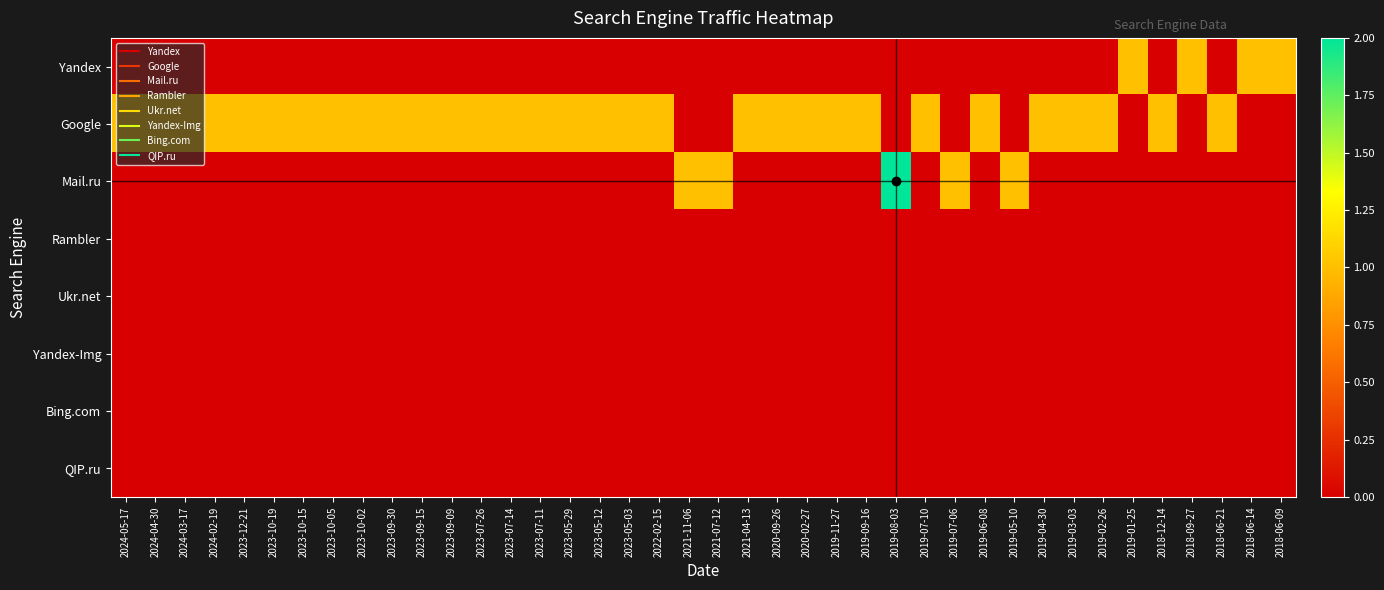

Reading left to right, extract all data points from this chart.

Yandex: 2024-05-17=0	2024-04-30=0	2024-03-17=0	2024-02-19=0	2023-12-21=0	2023-10-19=0	2023-10-15=0	2023-10-05=0	2023-10-02=0	2023-09-30=0	2023-09-15=0	2023-09-09=0	2023-07-26=0	2023-07-14=0	2023-07-11=0	2023-05-29=0	2023-05-12=0	2023-05-03=0	2022-02-15=0	2021-11-06=0	2021-07-12=0	2021-04-13=0	2020-09-26=0	2020-02-27=0	2019-11-27=0	2019-09-16=0	2019-08-03=0	2019-07-10=0	2019-07-06=0	2019-06-08=0	2019-05-10=0	2019-04-30=0	2019-03-03=0	2019-02-26=0	2019-01-25=1	2018-12-14=0	2018-09-27=1	2018-06-21=0	2018-06-14=1	2018-06-09=1
Google: 2024-05-17=1	2024-04-30=1	2024-03-17=1	2024-02-19=1	2023-12-21=1	2023-10-19=1	2023-10-15=1	2023-10-05=1	2023-10-02=1	2023-09-30=1	2023-09-15=1	2023-09-09=1	2023-07-26=1	2023-07-14=1	2023-07-11=1	2023-05-29=1	2023-05-12=1	2023-05-03=1	2022-02-15=1	2021-11-06=0	2021-07-12=0	2021-04-13=1	2020-09-26=1	2020-02-27=1	2019-11-27=1	2019-09-16=1	2019-08-03=0	2019-07-10=1	2019-07-06=0	2019-06-08=1	2019-05-10=0	2019-04-30=1	2019-03-03=1	2019-02-26=1	2019-01-25=0	2018-12-14=1	2018-09-27=0	2018-06-21=1	2018-06-14=0	2018-06-09=0
Mail.ru: 2024-05-17=0	2024-04-30=0	2024-03-17=0	2024-02-19=0	2023-12-21=0	2023-10-19=0	2023-10-15=0	2023-10-05=0	2023-10-02=0	2023-09-30=0	2023-09-15=0	2023-09-09=0	2023-07-26=0	2023-07-14=0	2023-07-11=0	2023-05-29=0	2023-05-12=0	2023-05-03=0	2022-02-15=0	2021-11-06=1	2021-07-12=1	2021-04-13=0	2020-09-26=0	2020-02-27=0	2019-11-27=0	2019-09-16=0	2019-08-03=2	2019-07-10=0	2019-07-06=1	2019-06-08=0	2019-05-10=1	2019-04-30=0	2019-03-03=0	2019-02-26=0	2019-01-25=0	2018-12-14=0	2018-09-27=0	2018-06-21=0	2018-06-14=0	2018-06-09=0
Rambler: 2024-05-17=0	2024-04-30=0	2024-03-17=0	2024-02-19=0	2023-12-21=0	2023-10-19=0	2023-10-15=0	2023-10-05=0	2023-10-02=0	2023-09-30=0	2023-09-15=0	2023-09-09=0	2023-07-26=0	2023-07-14=0	2023-07-11=0	2023-05-29=0	2023-05-12=0	2023-05-03=0	2022-02-15=0	2021-11-06=0	2021-07-12=0	2021-04-13=0	2020-09-26=0	2020-02-27=0	2019-11-27=0	2019-09-16=0	2019-08-03=0	2019-07-10=0	2019-07-06=0	2019-06-08=0	2019-05-10=0	2019-04-30=0	2019-03-03=0	2019-02-26=0	2019-01-25=0	2018-12-14=0	2018-09-27=0	2018-06-21=0	2018-06-14=0	2018-06-09=0
Ukr.net: 2024-05-17=0	2024-04-30=0	2024-03-17=0	2024-02-19=0	2023-12-21=0	2023-10-19=0	2023-10-15=0	2023-10-05=0	2023-10-02=0	2023-09-30=0	2023-09-15=0	2023-09-09=0	2023-07-26=0	2023-07-14=0	2023-07-11=0	2023-05-29=0	2023-05-12=0	2023-05-03=0	2022-02-15=0	2021-11-06=0	2021-07-12=0	2021-04-13=0	2020-09-26=0	2020-02-27=0	2019-11-27=0	2019-09-16=0	2019-08-03=0	2019-07-10=0	2019-07-06=0	2019-06-08=0	2019-05-10=0	2019-04-30=0	2019-03-03=0	2019-02-26=0	2019-01-25=0	2018-12-14=0	2018-09-27=0	2018-06-21=0	2018-06-14=0	2018-06-09=0
Yandex-Img: 2024-05-17=0	2024-04-30=0	2024-03-17=0	2024-02-19=0	2023-12-21=0	2023-10-19=0	2023-10-15=0	2023-10-05=0	2023-10-02=0	2023-09-30=0	2023-09-15=0	2023-09-09=0	2023-07-26=0	2023-07-14=0	2023-07-11=0	2023-05-29=0	2023-05-12=0	2023-05-03=0	2022-02-15=0	2021-11-06=0	2021-07-12=0	2021-04-13=0	2020-09-26=0	2020-02-27=0	2019-11-27=0	2019-09-16=0	2019-08-03=0	2019-07-10=0	2019-07-06=0	2019-06-08=0	2019-05-10=0	2019-04-30=0	2019-03-03=0	2019-02-26=0	2019-01-25=0	2018-12-14=0	2018-09-27=0	2018-06-21=0	2018-06-14=0	2018-06-09=0
Bing.com: 2024-05-17=0	2024-04-30=0	2024-03-17=0	2024-02-19=0	2023-12-21=0	2023-10-19=0	2023-10-15=0	2023-10-05=0	2023-10-02=0	2023-09-30=0	2023-09-15=0	2023-09-09=0	2023-07-26=0	2023-07-14=0	2023-07-11=0	2023-05-29=0	2023-05-12=0	2023-05-03=0	2022-02-15=0	2021-11-06=0	2021-07-12=0	2021-04-13=0	2020-09-26=0	2020-02-27=0	2019-11-27=0	2019-09-16=0	2019-08-03=0	2019-07-10=0	2019-07-06=0	2019-06-08=0	2019-05-10=0	2019-04-30=0	2019-03-03=0	2019-02-26=0	2019-01-25=0	2018-12-14=0	2018-09-27=0	2018-06-21=0	2018-06-14=0	2018-06-09=0
QIP.ru: 2024-05-17=0	2024-04-30=0	2024-03-17=0	2024-02-19=0	2023-12-21=0	2023-10-19=0	2023-10-15=0	2023-10-05=0	2023-10-02=0	2023-09-30=0	2023-09-15=0	2023-09-09=0	2023-07-26=0	2023-07-14=0	2023-07-11=0	2023-05-29=0	2023-05-12=0	2023-05-03=0	2022-02-15=0	2021-11-06=0	2021-07-12=0	2021-04-13=0	2020-09-26=0	2020-02-27=0	2019-11-27=0	2019-09-16=0	2019-08-03=0	2019-07-10=0	2019-07-06=0	2019-06-08=0	2019-05-10=0	2019-04-30=0	2019-03-03=0	2019-02-26=0	2019-01-25=0	2018-12-14=0	2018-09-27=0	2018-06-21=0	2018-06-14=0	2018-06-09=0